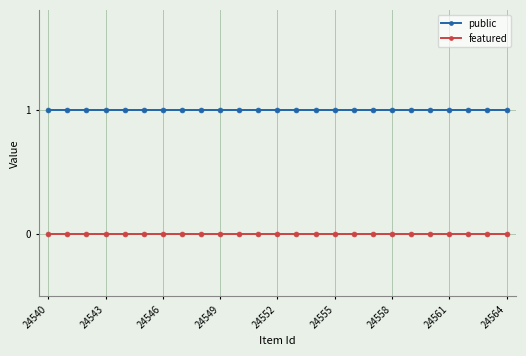

How many lines are shown in the chart?

2